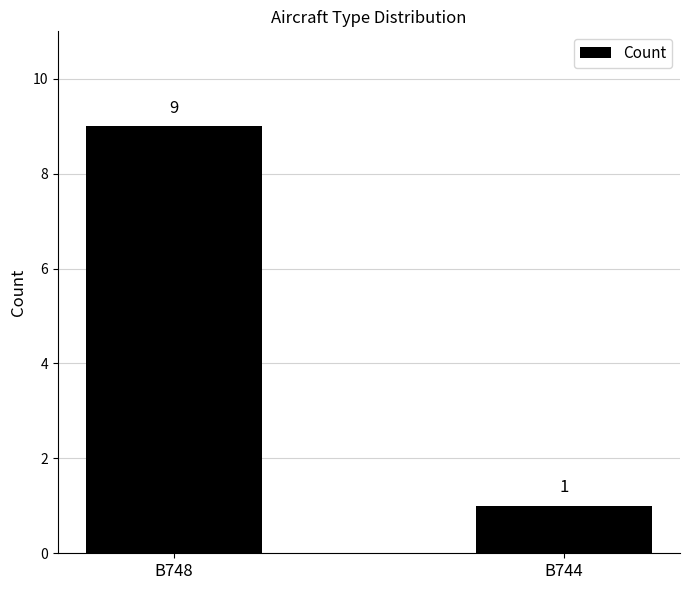

What is the value of the 1st bar from the left?

9